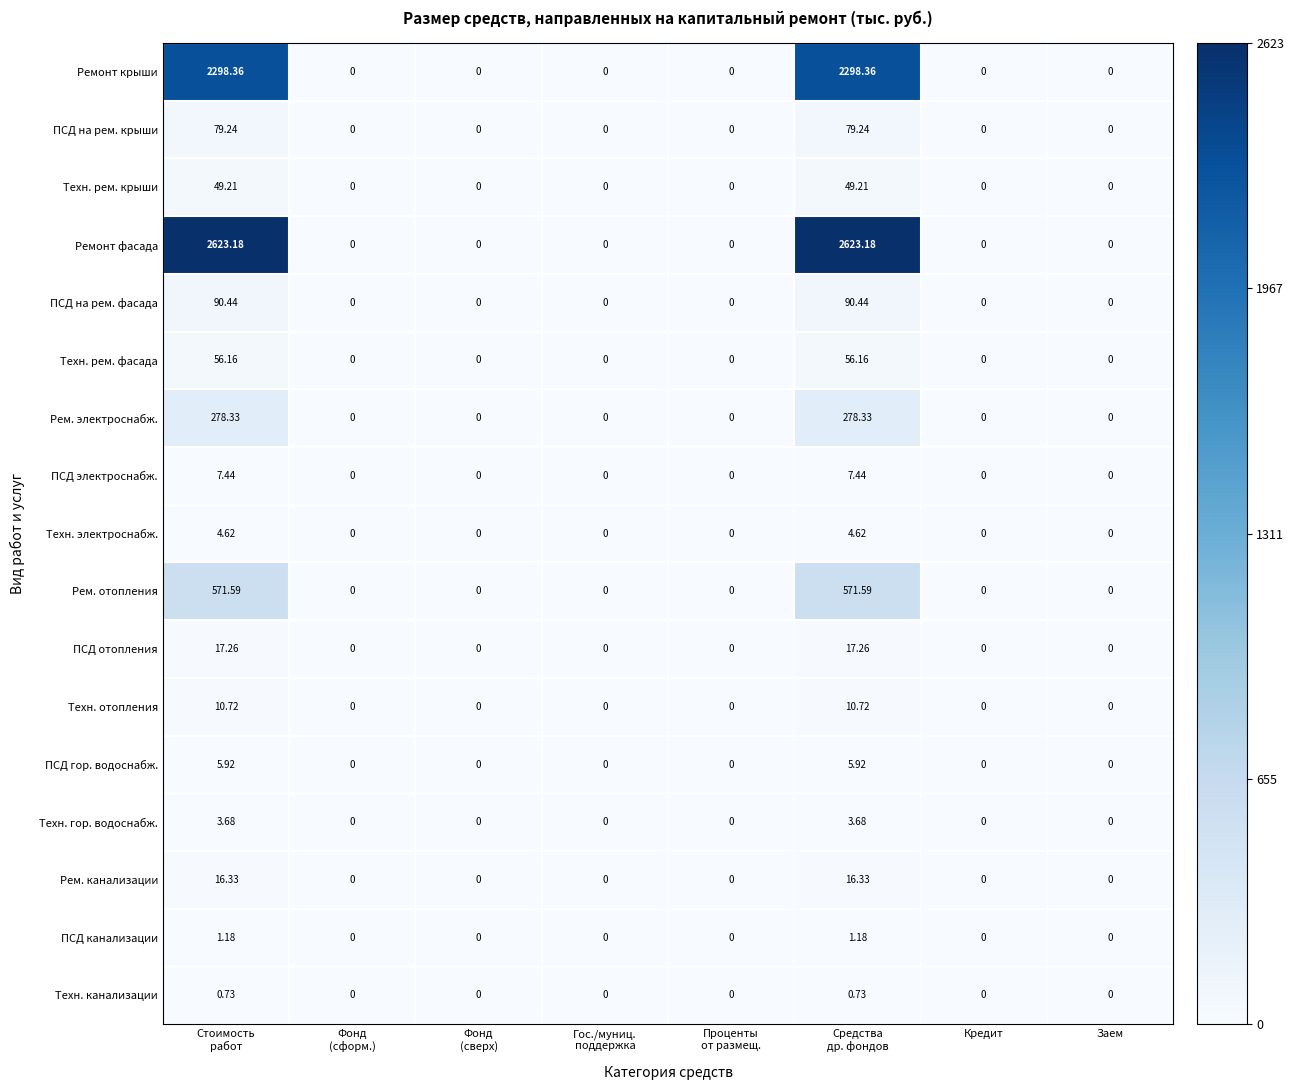

Which series changed the most between Средства
др. фондов and Заем?

Ремонт фасада